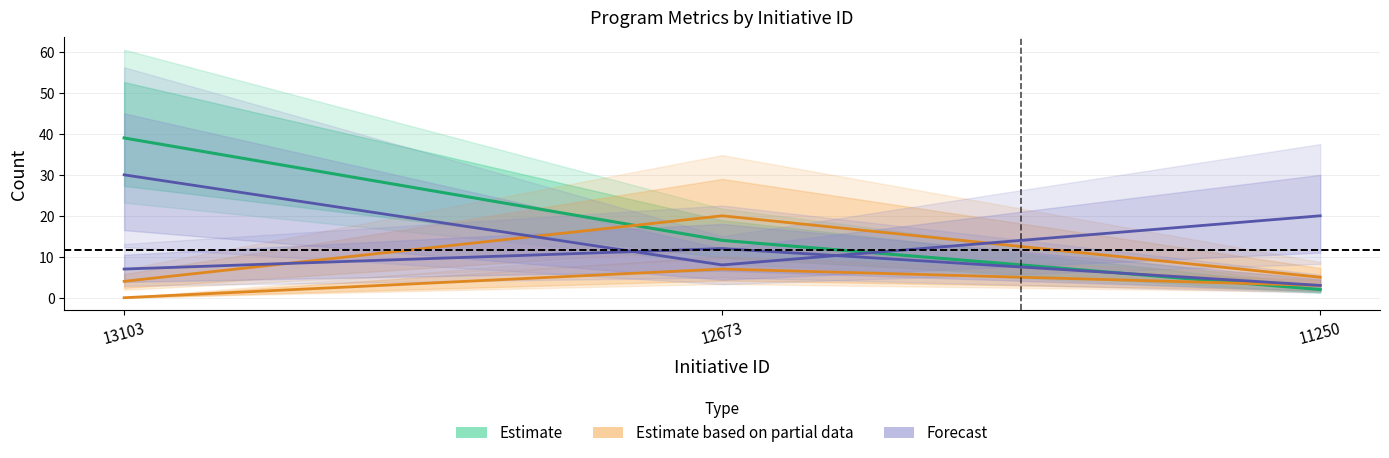

Reading left to right, extract all data points from this chart.

Estimate (# Alumnos): 39	14	2
Estimate based on partial data (# Actividades): 4	20	5
Estimate based on partial data (# Colaboradores): 0	7	3
Forecast (# Beneficiarios externos): 30	8	20
Forecast (# Evidencias): 7	12	3